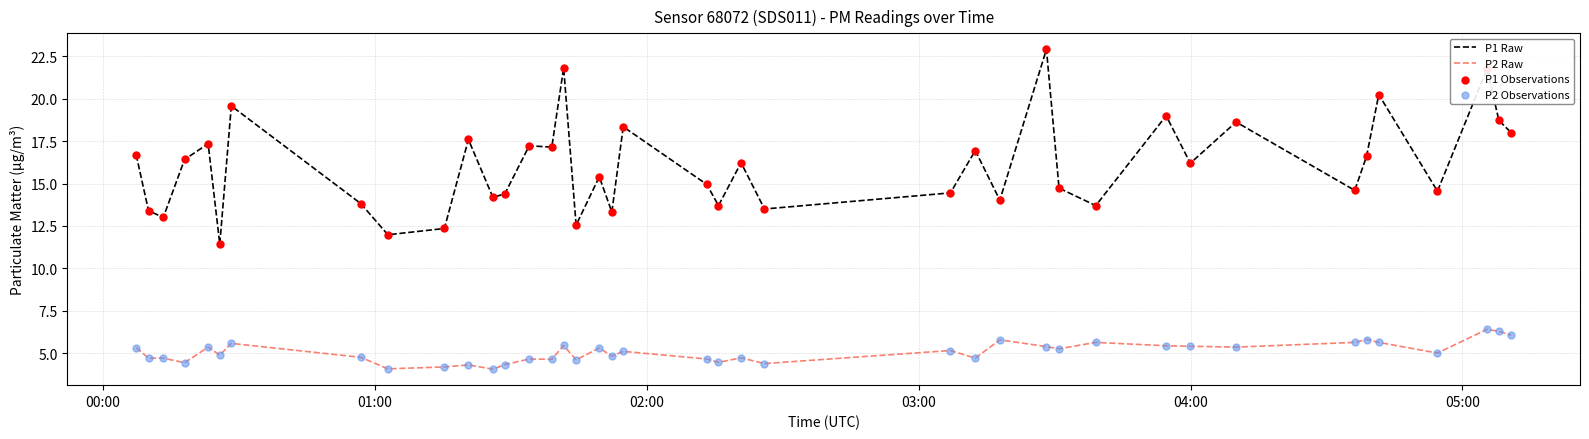

Which series has the largest range (max minus min)?

P1 Raw